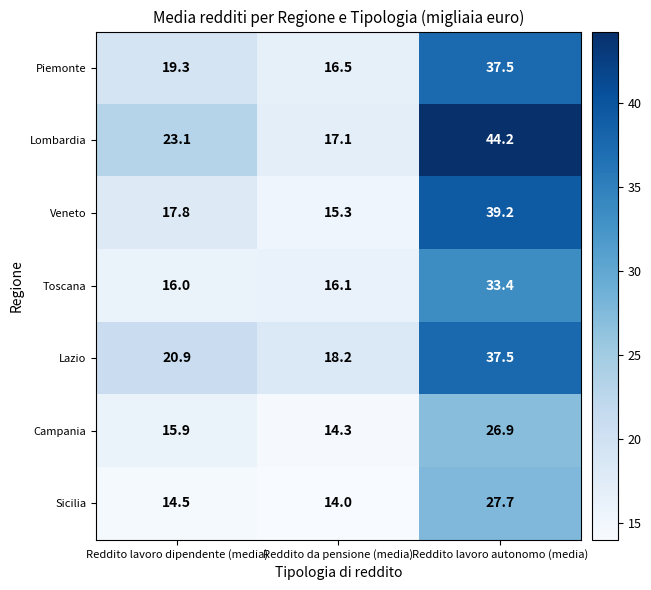

How many values in the Veneto series are below 17?

1